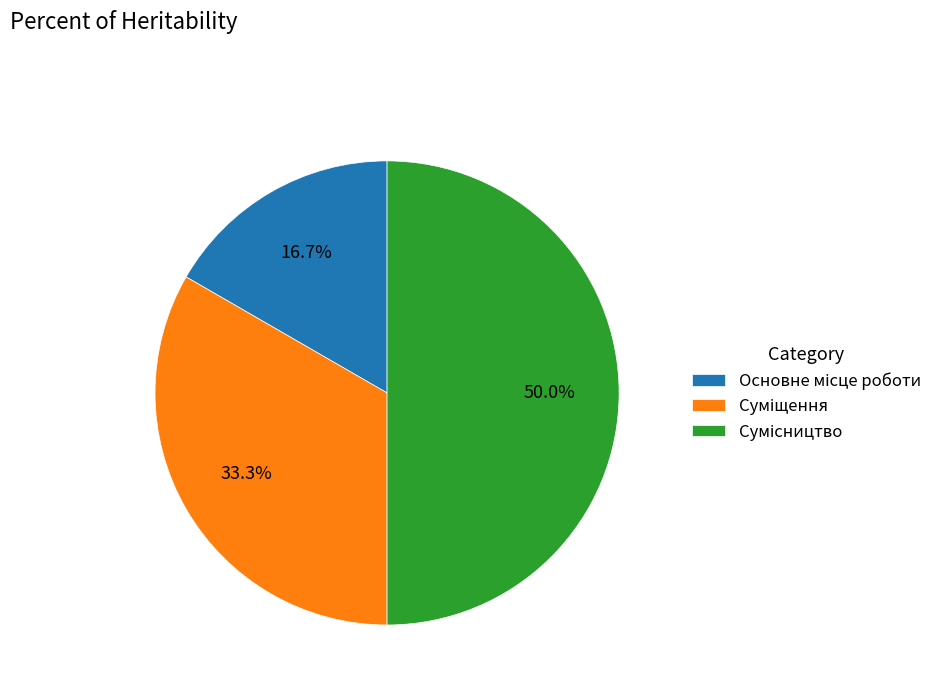

Count the number of slices in the pie.

3